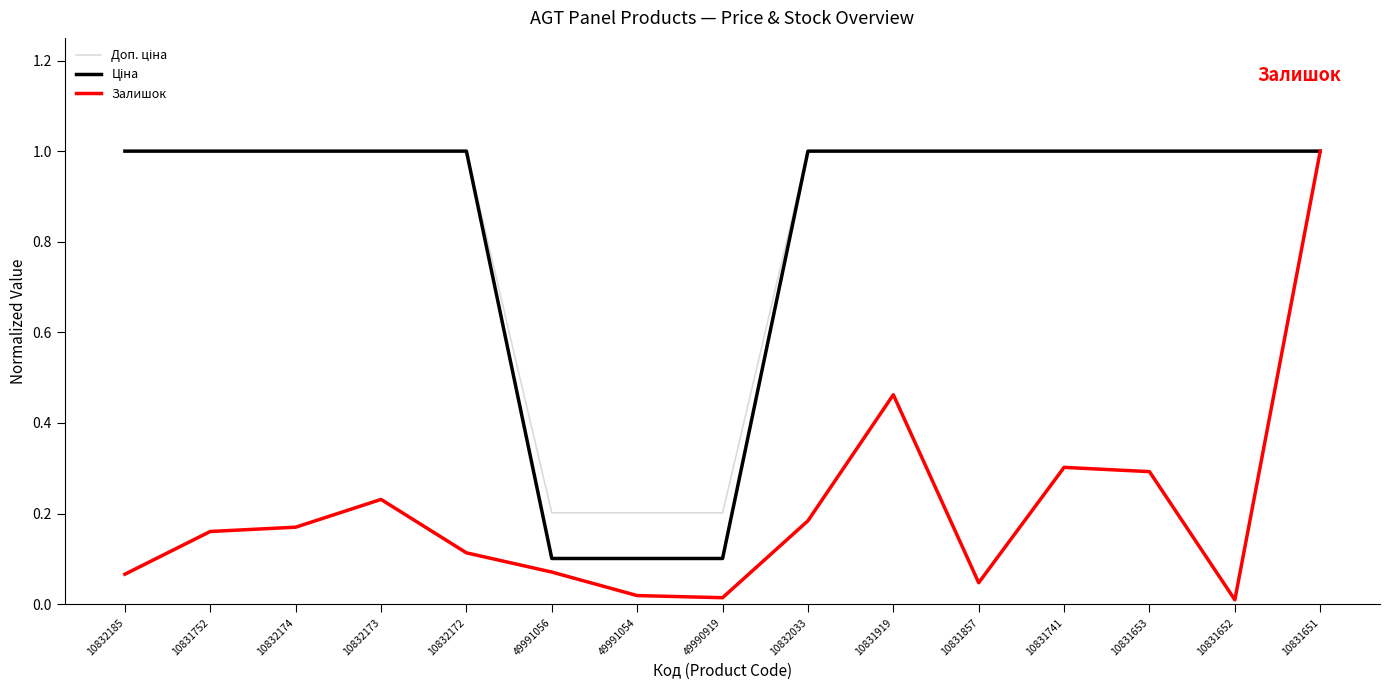

The Залишок series shows 0.1 at 10832174. True or false?

False